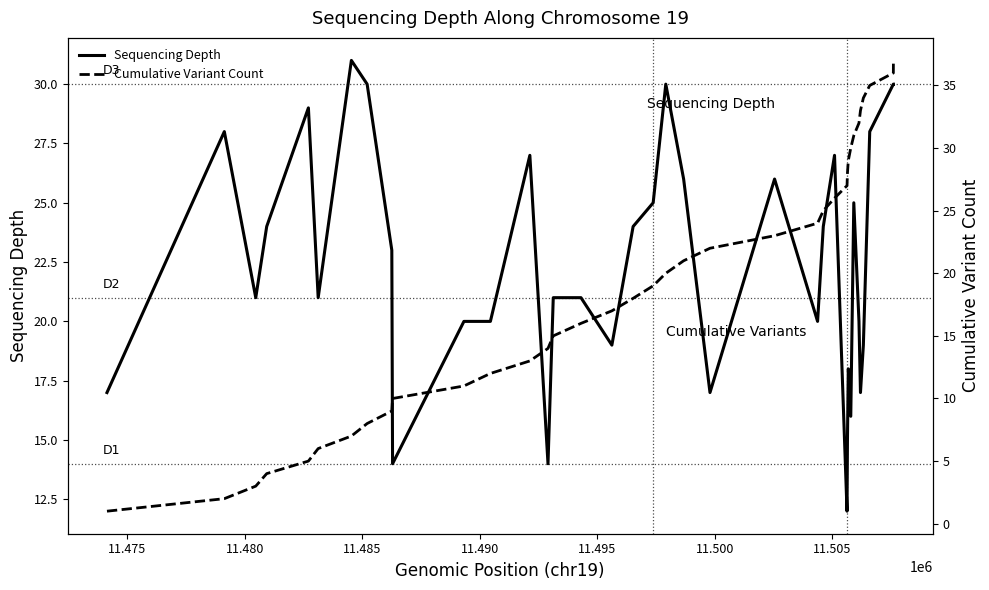

What is the sum of all Cumulative Variant Count values?

703